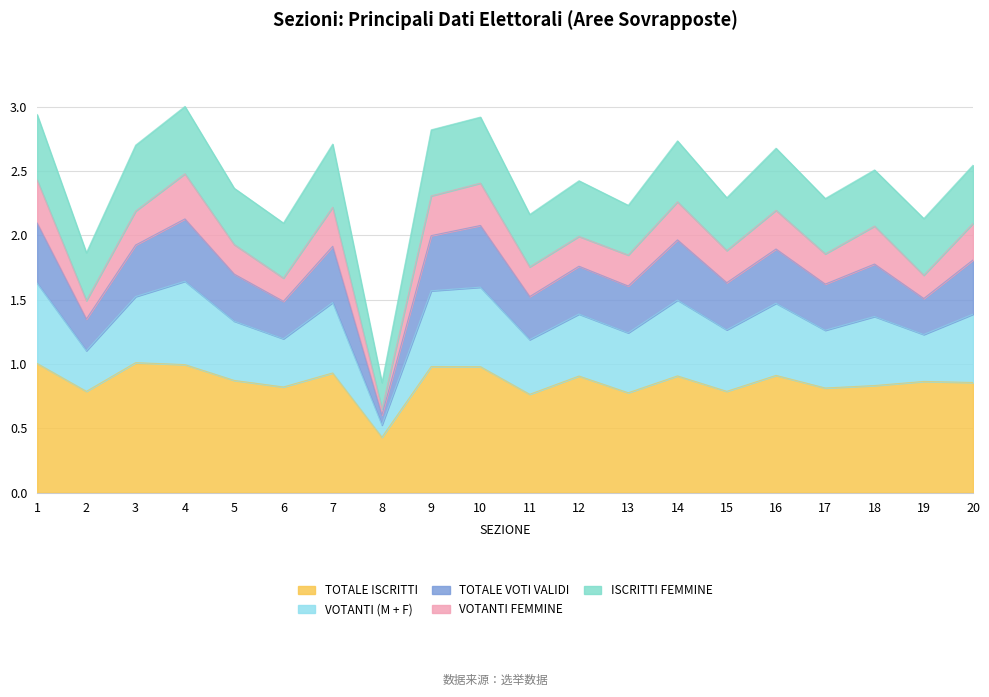

Which label corresponds to the largest value in the chart?

4